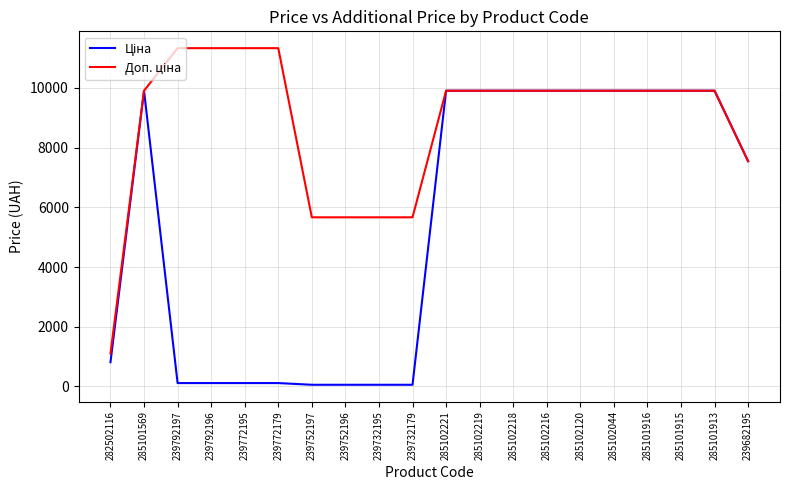

What is the total value across all series at 285102044?

19817.0